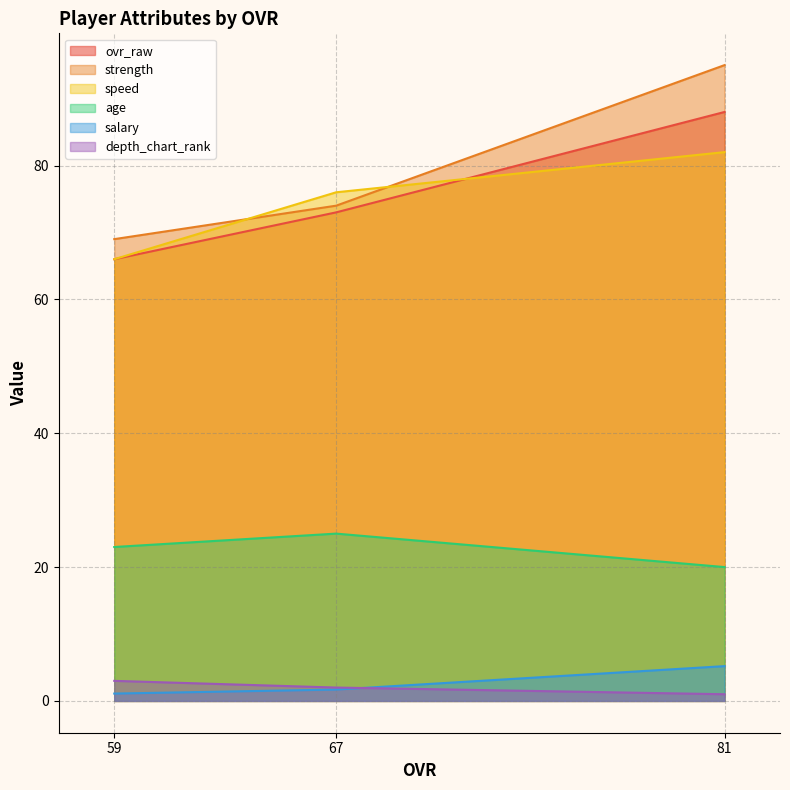

What is the value of the ovr_raw point at the 2nd from the left?

73.0